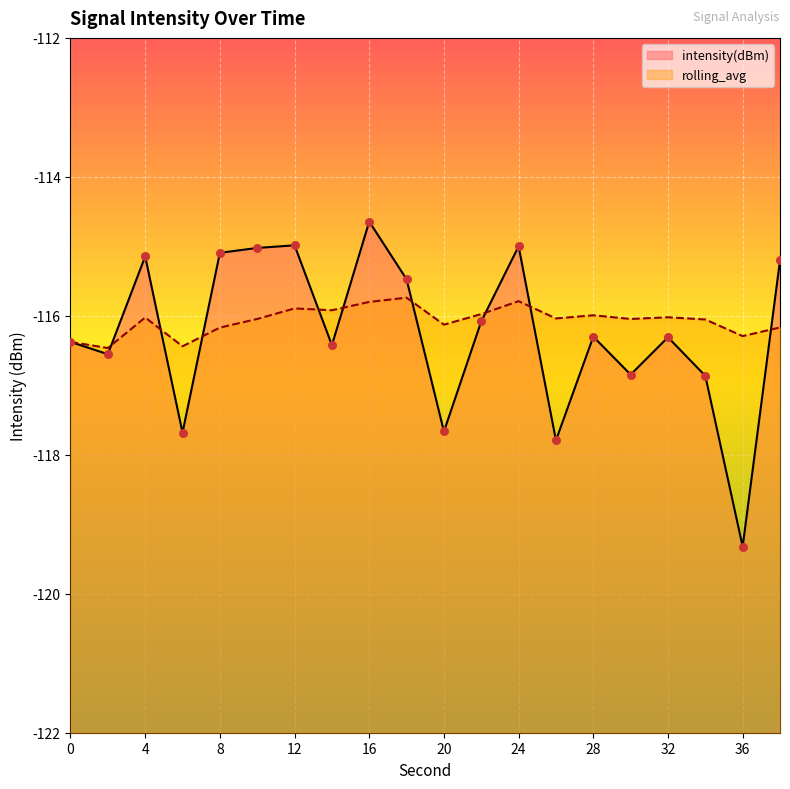

At which category is the sum across all series the highest?

16